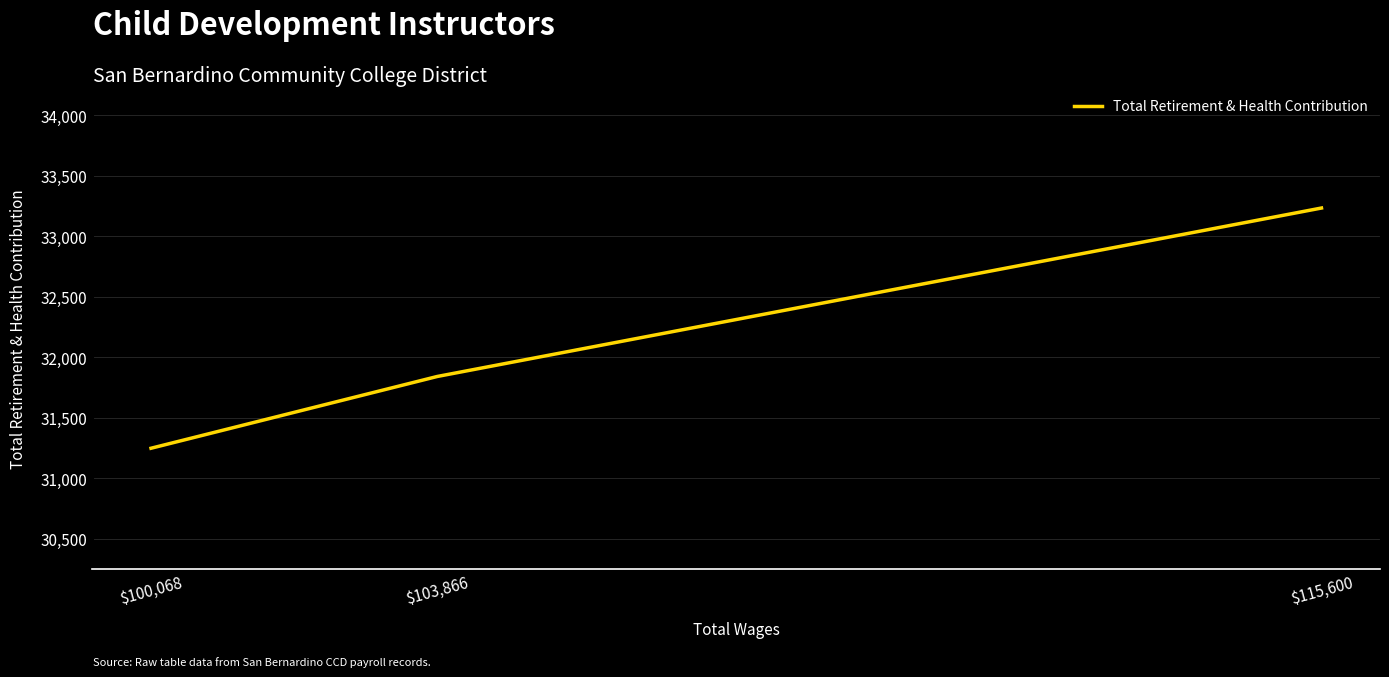

How many lines are shown in the chart?

1